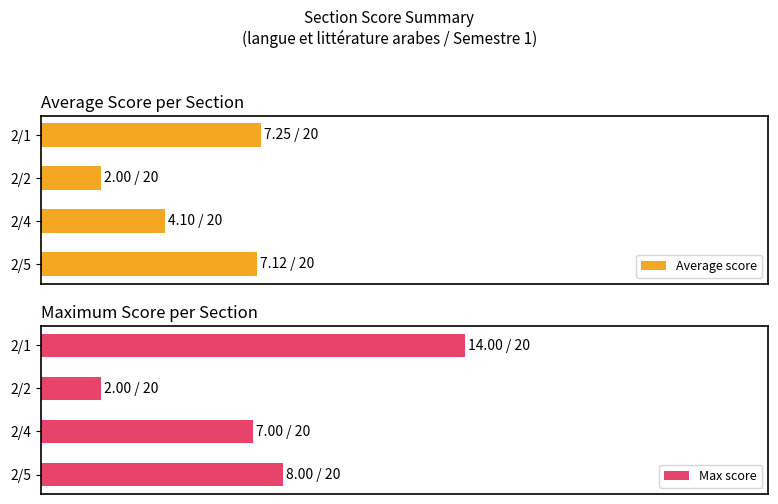

Rank the series by their average value, from highest to lowest.

Max score, Average score